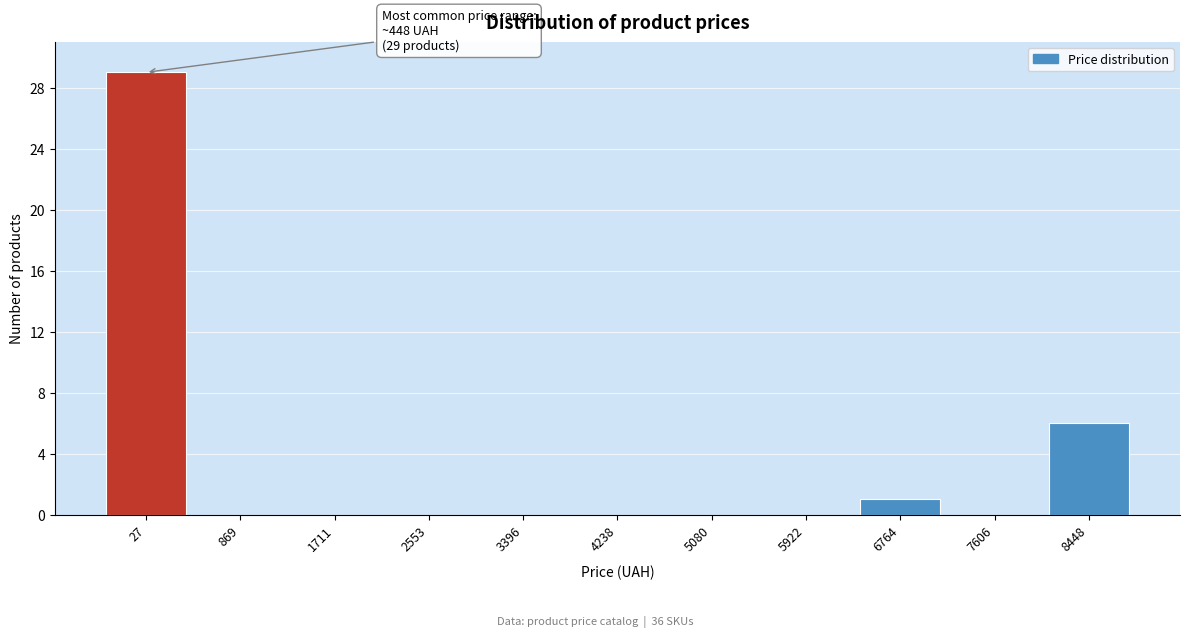

Reading left to right, list all the values displayed in this chart.

27=29	869=0	1711=0	2553=0	3396=0	4238=0	5080=0	5922=0	6764=1	7606=0	8448=6